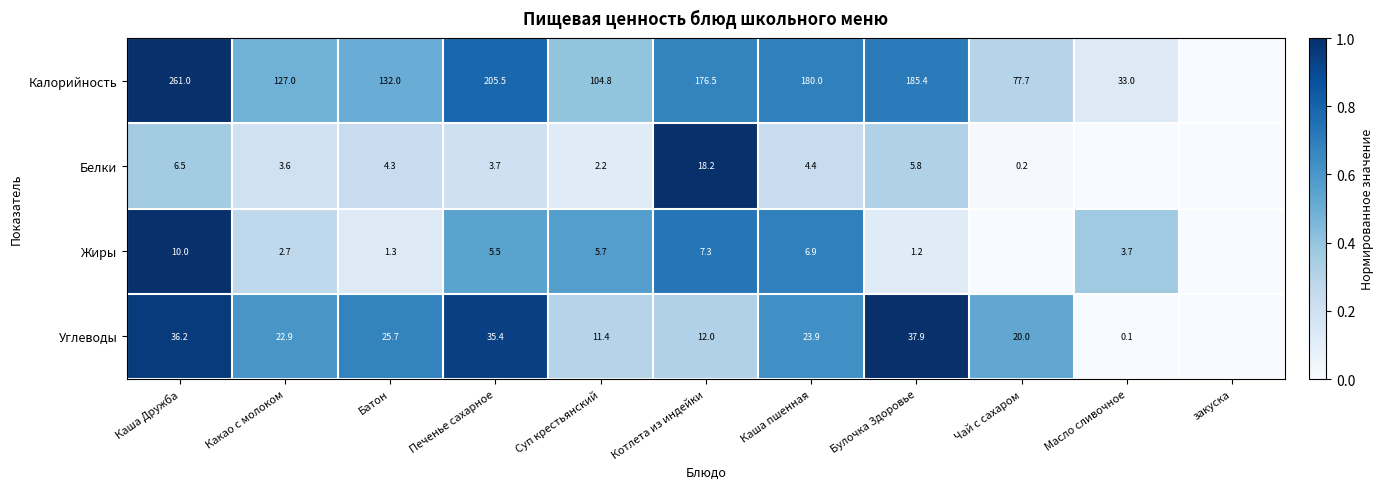

What is the difference between the highest and lowest values at Батон?

130.7